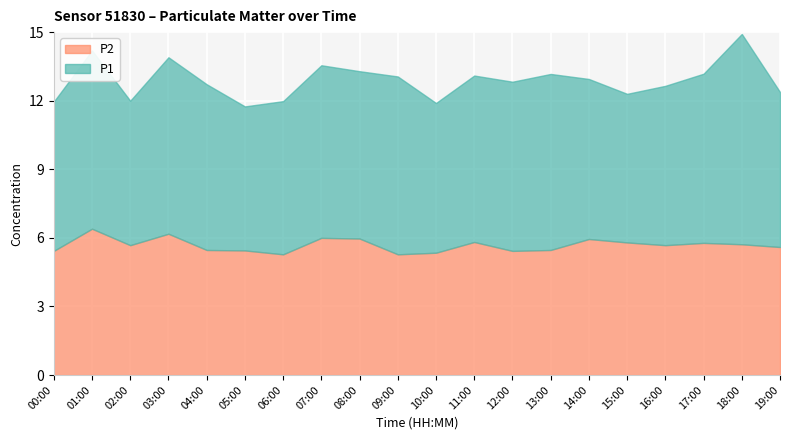

What is the smallest value displayed?

5.3